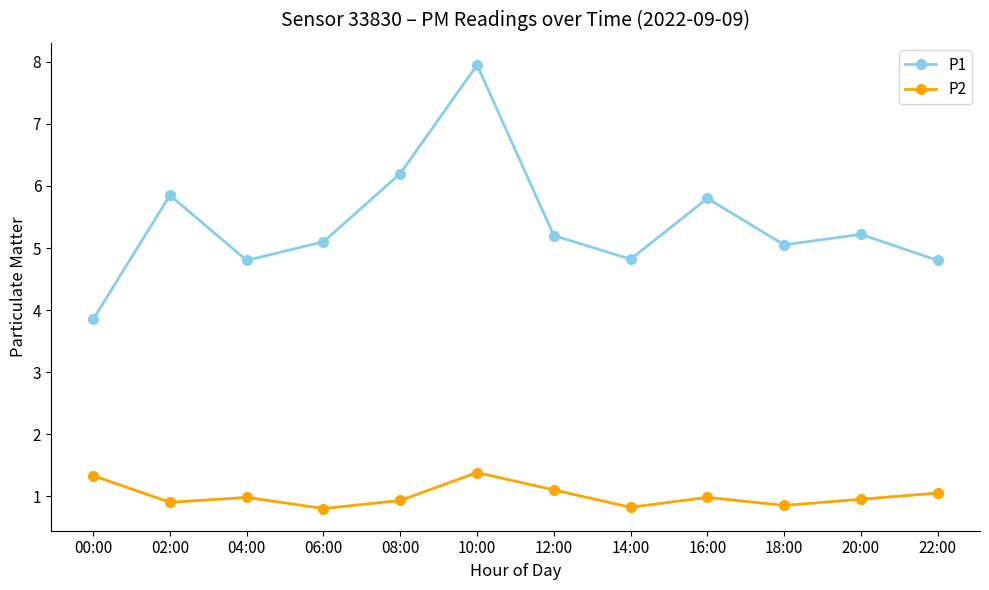

How many lines are shown in the chart?

2